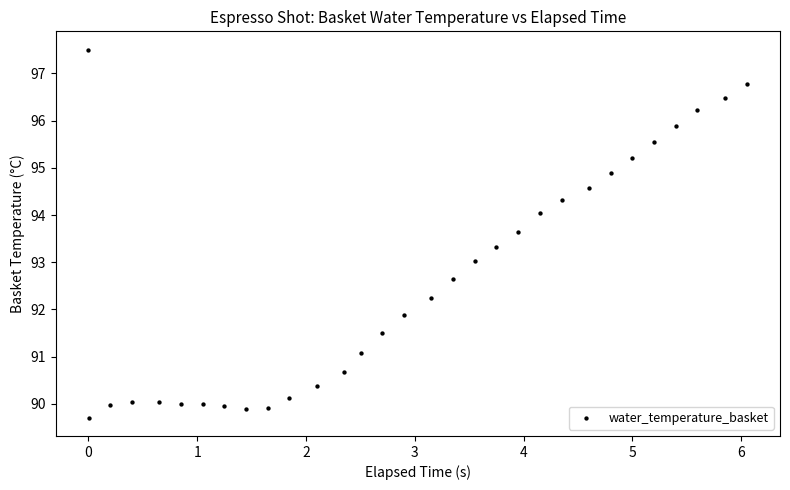

What is the range of Y values (max minus min)?

7.8